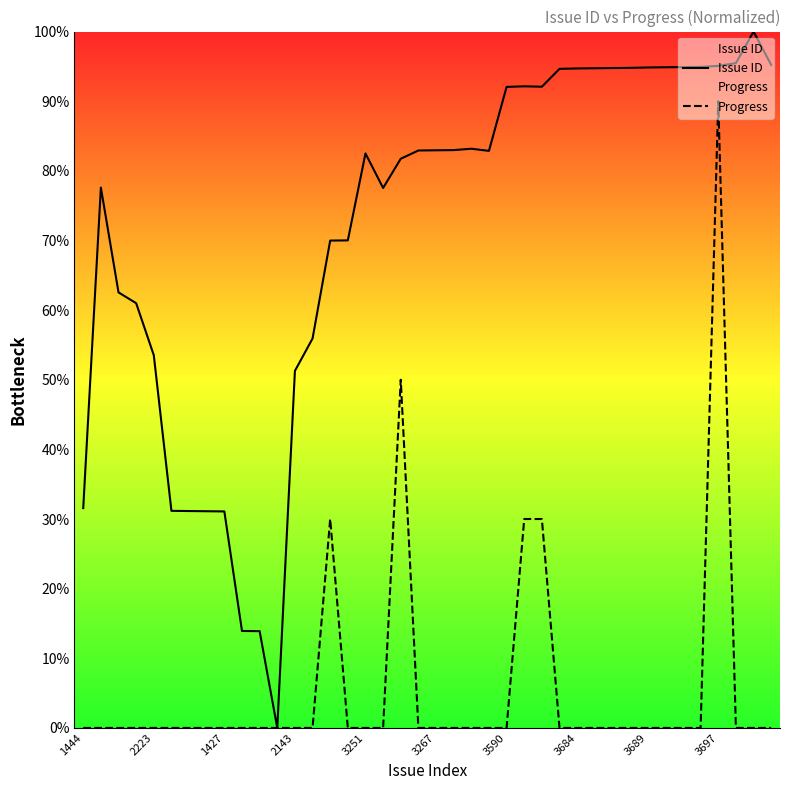

At which category is the sum across all series the highest?

3697